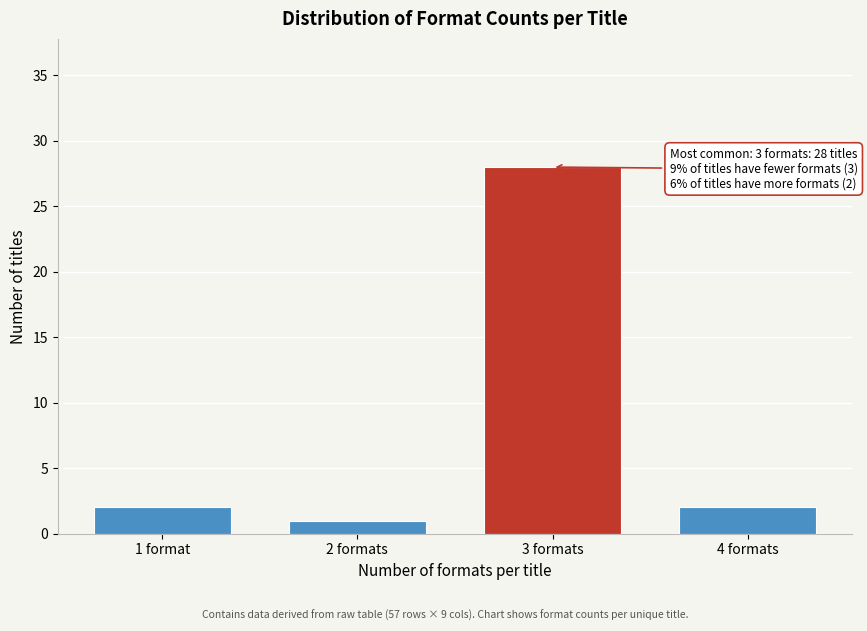

Reading left to right, transcribe all the data shown in this chart.

2	1	28	2